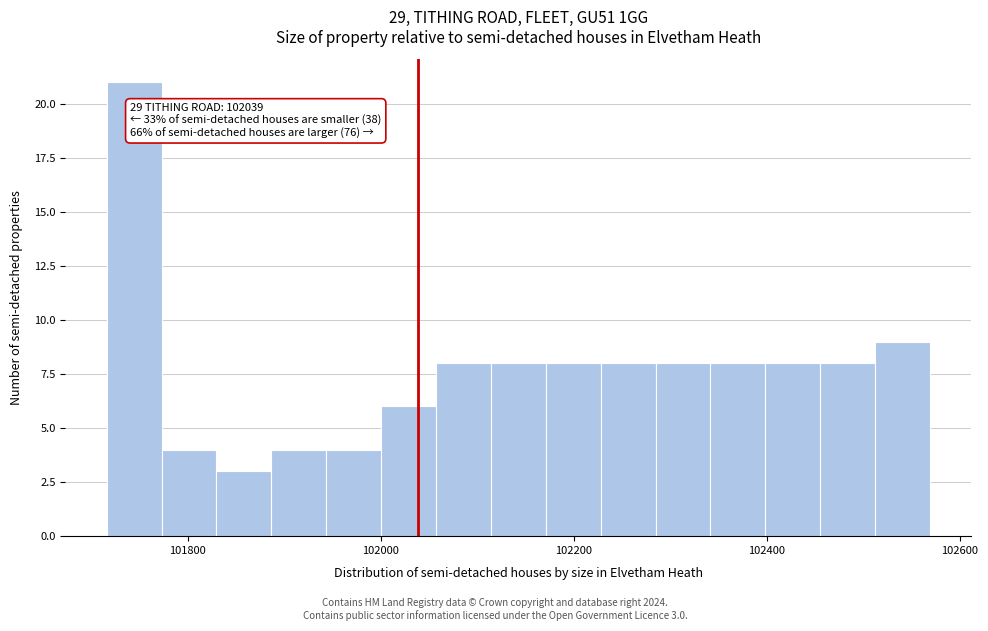

Read against the x-axis, roughly where is the centre of the tallest bar?

101740